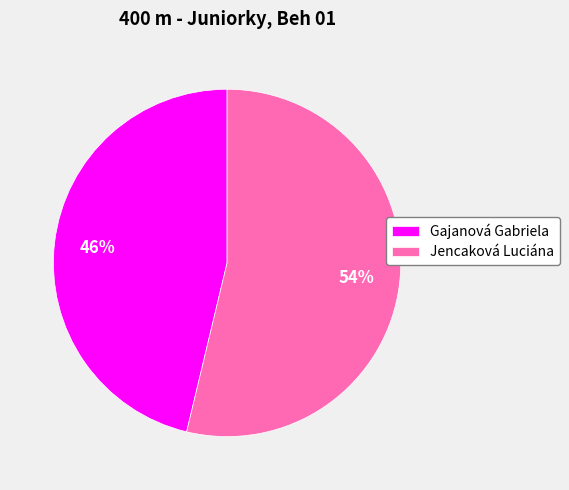

Does any single category account for the majority?

Yes